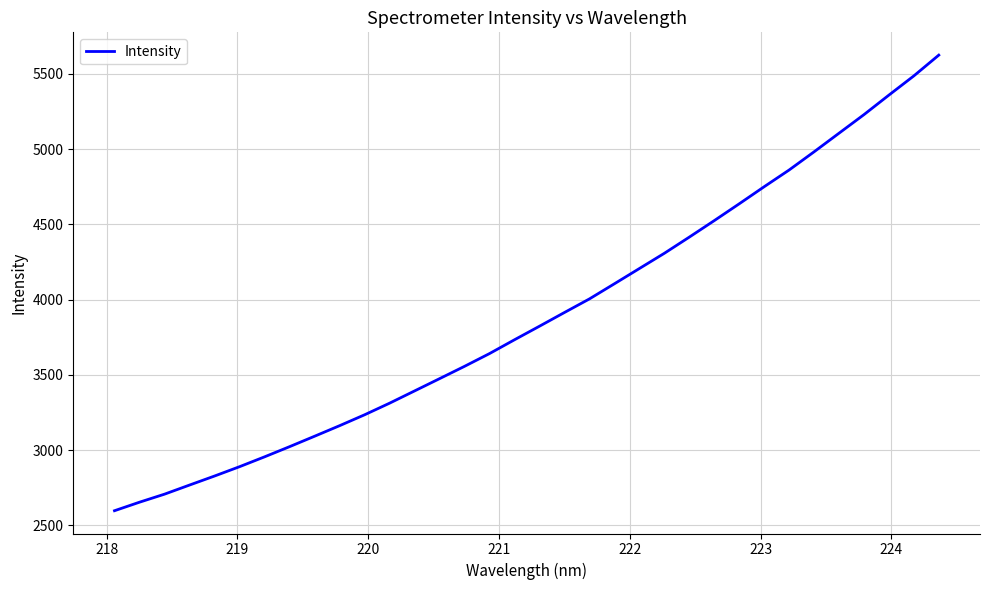

What is the sum of all values?

132358.5